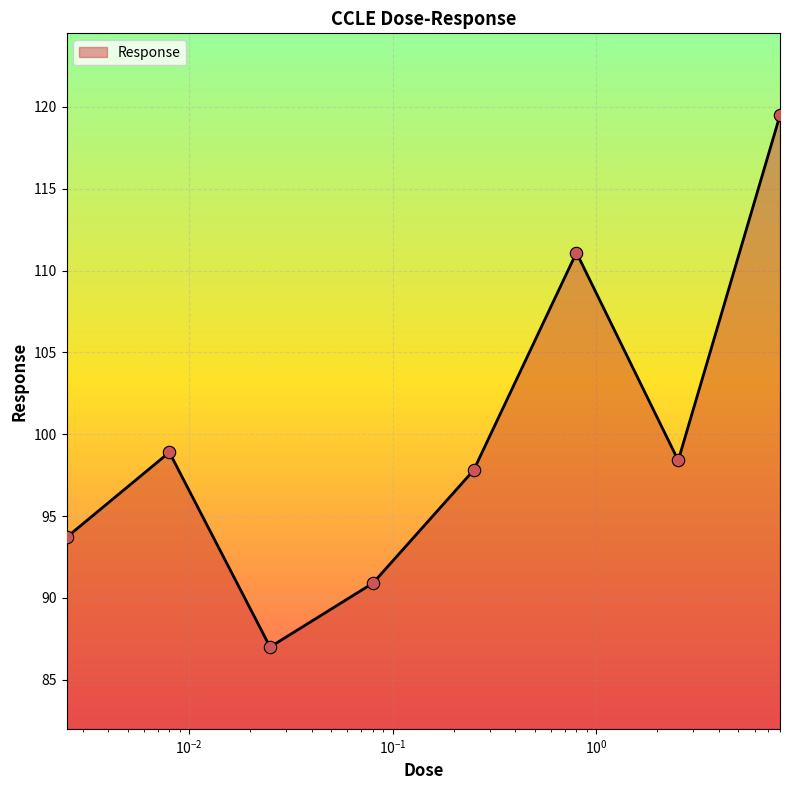

True or false: there are more than 2 points higher than both neighbors.

False